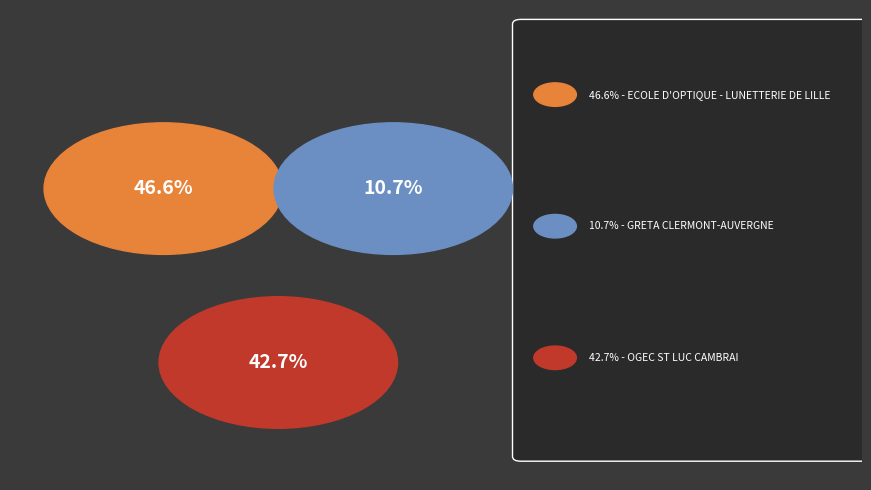

How many slices are in this pie chart?

3